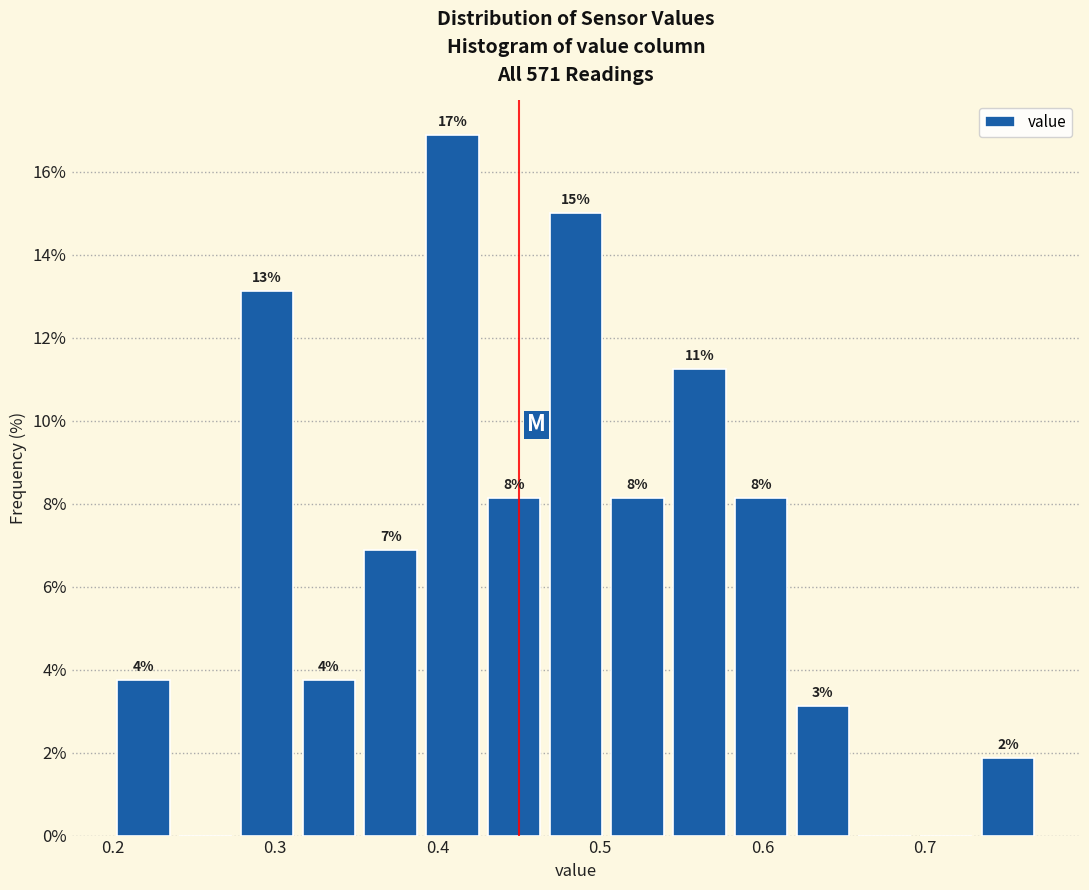

Read against the x-axis, roughly where is the centre of the tallest bar?

0.41